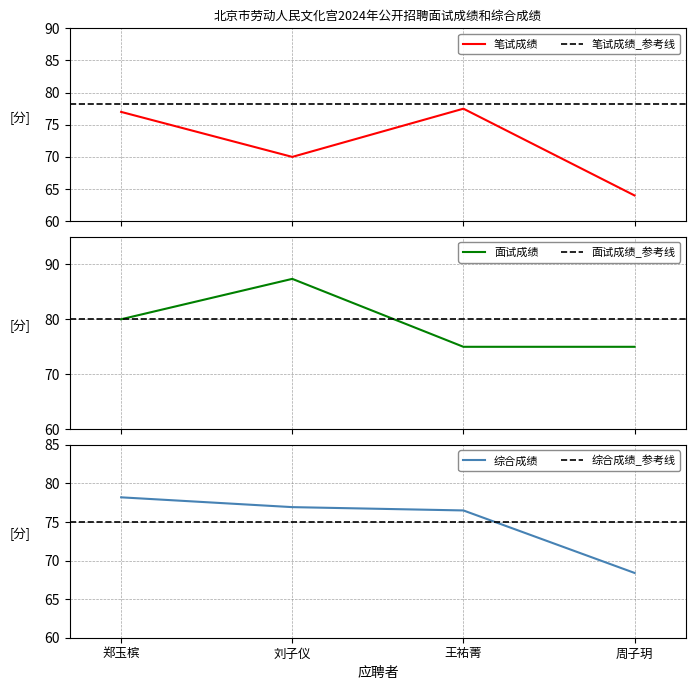

Reading left to right, list all the values displayed in this chart.

笔试成绩: 郑玉槟=77.0	刘子仪=70.0	王祐菁=77.5	周子玥=64.0
面试成绩: 郑玉槟=80.0	刘子仪=87.3	王祐菁=75.0	周子玥=75.0
综合成绩: 郑玉槟=78.2	刘子仪=76.9	王祐菁=76.5	周子玥=68.4